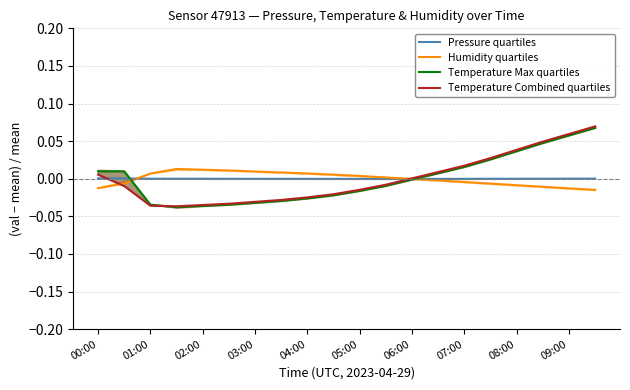

At which category is the sum across all series the highest?

19